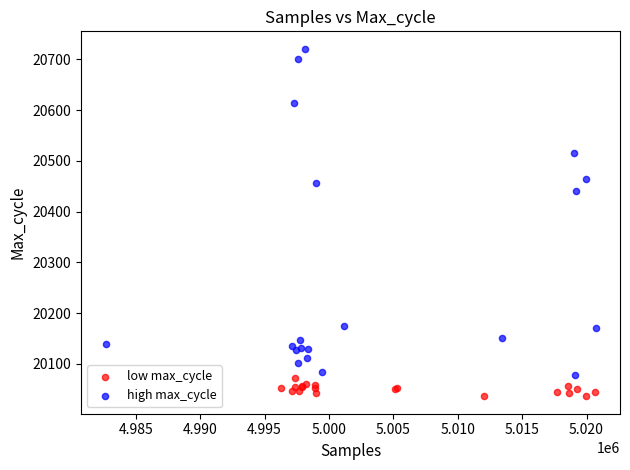

What are all the series names shown in the legend?

low max_cycle, high max_cycle